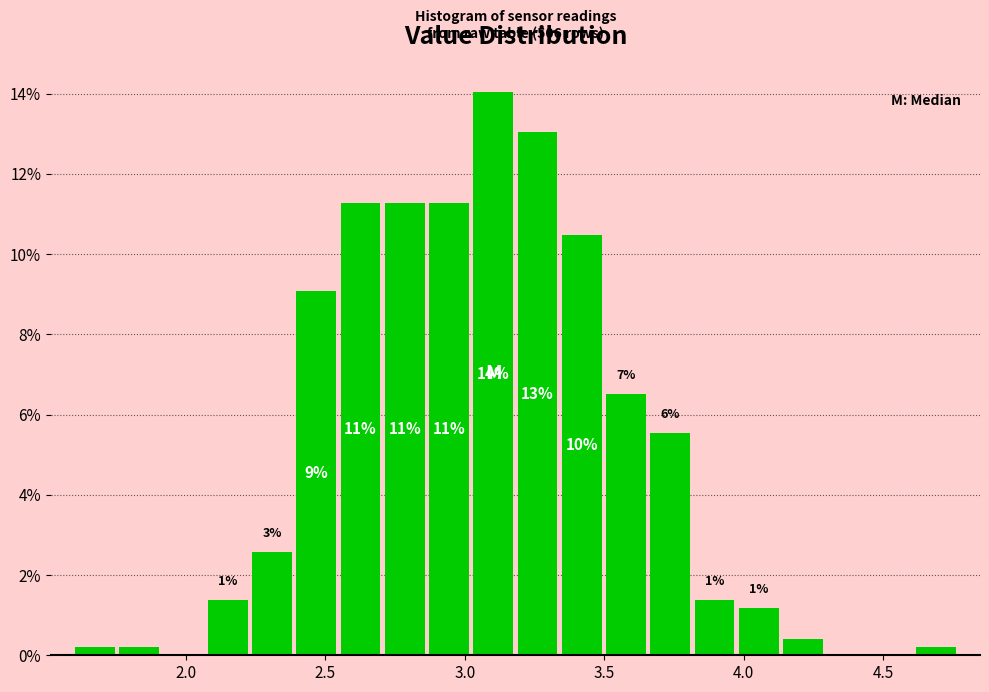

Read against the x-axis, roughly where is the centre of the tallest bar?

3.10